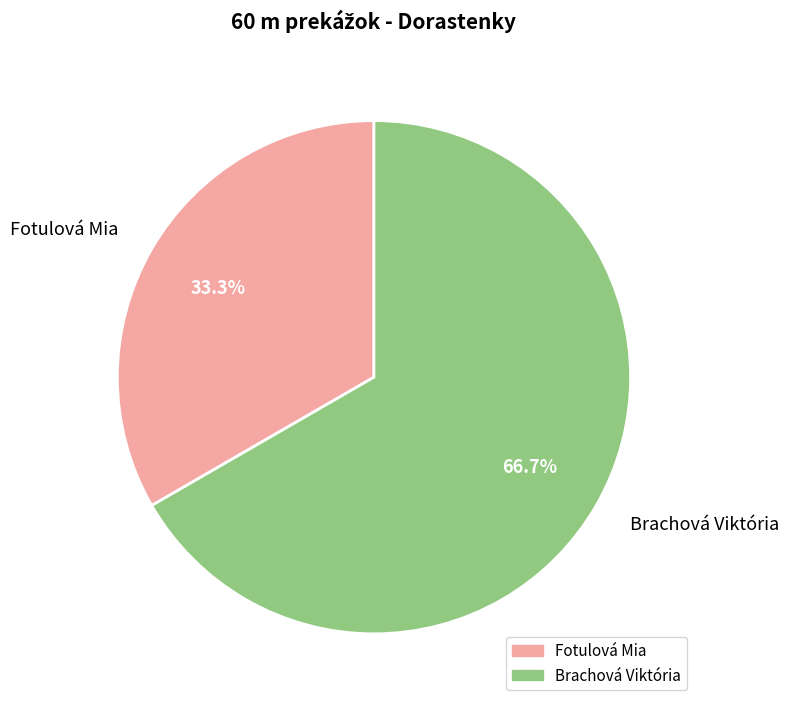

Which slice is the largest?

Brachová Viktória